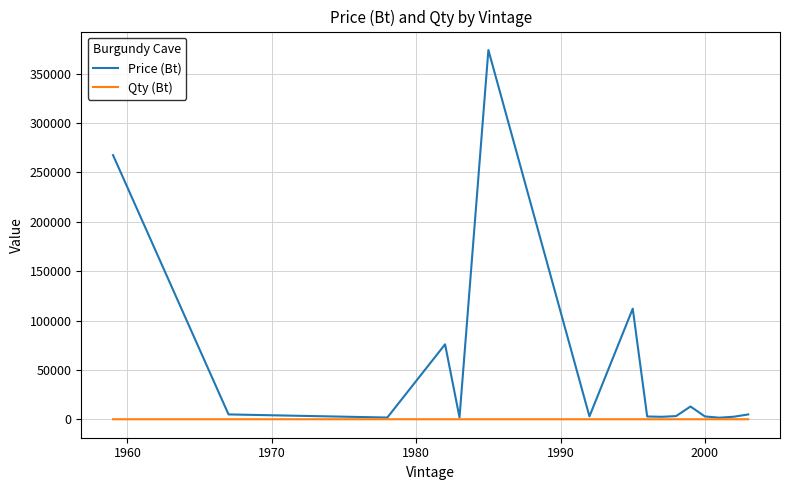

What is the highest value of the Price (Bt) series?

373950.0